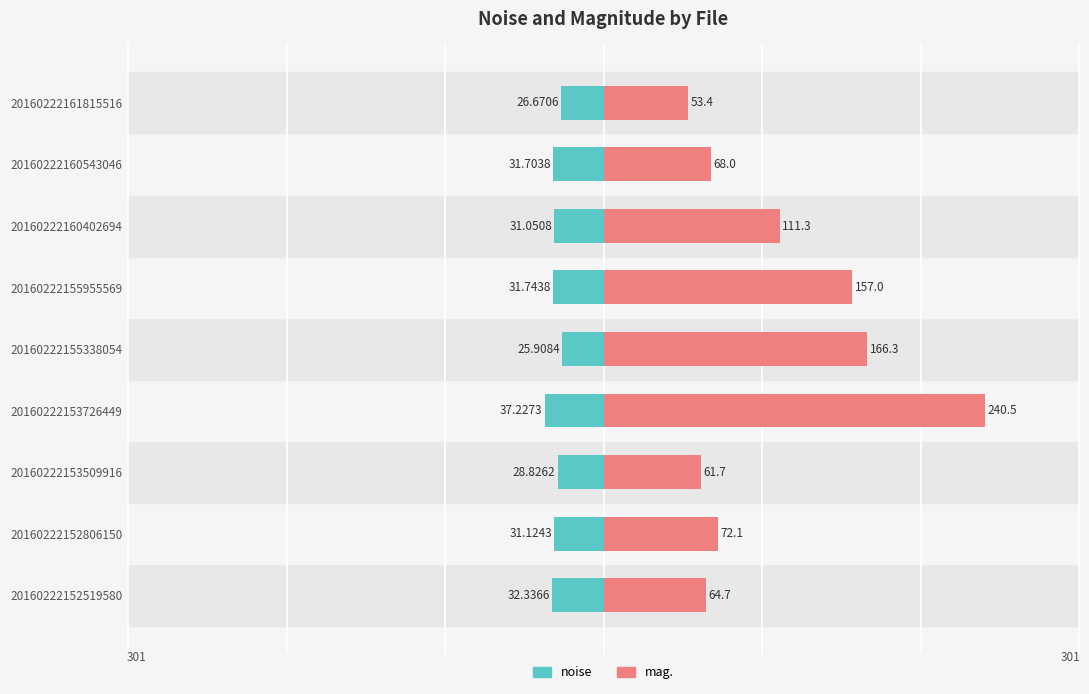

What are all the series names shown in the legend?

noise, mag.